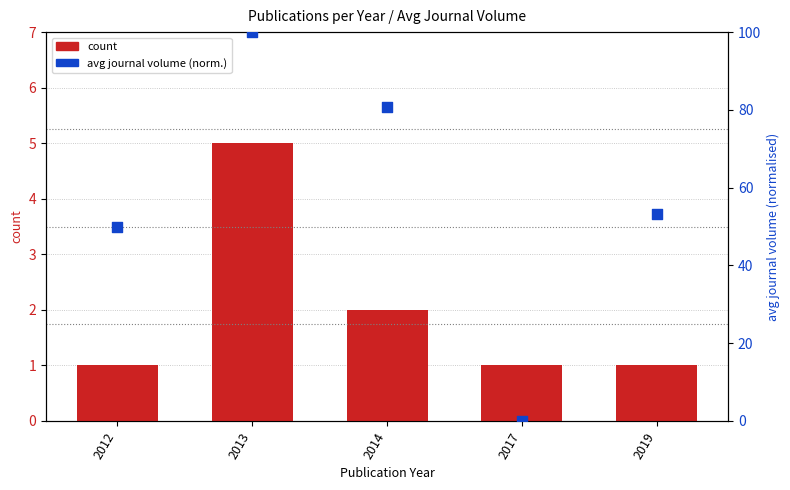

Which series reaches the maximum Y coordinate?

avg journal volume (norm.)